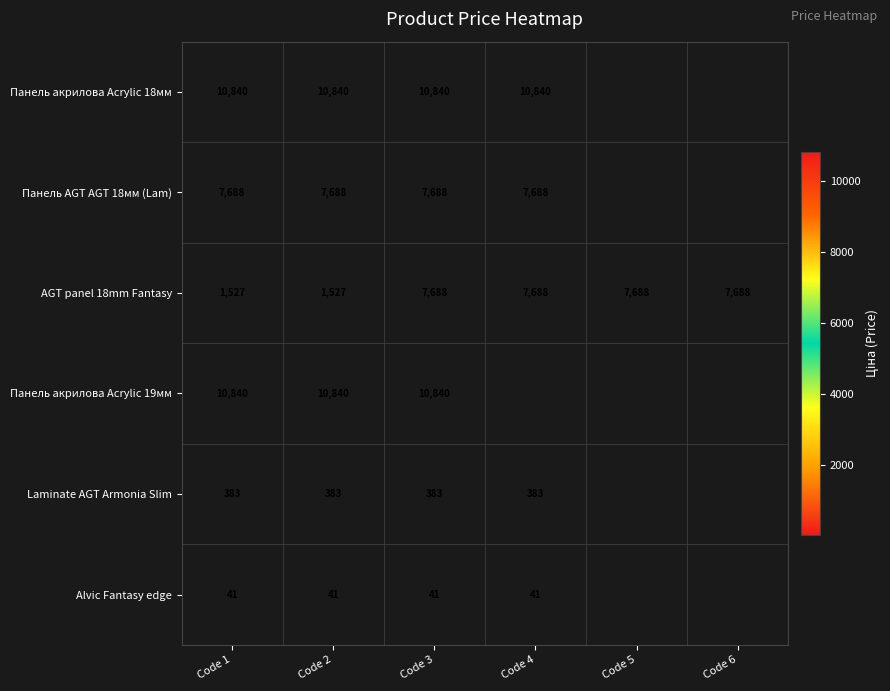

True or false: Alvic Fantasy edge has a value of 67.6 at Code 2.

False